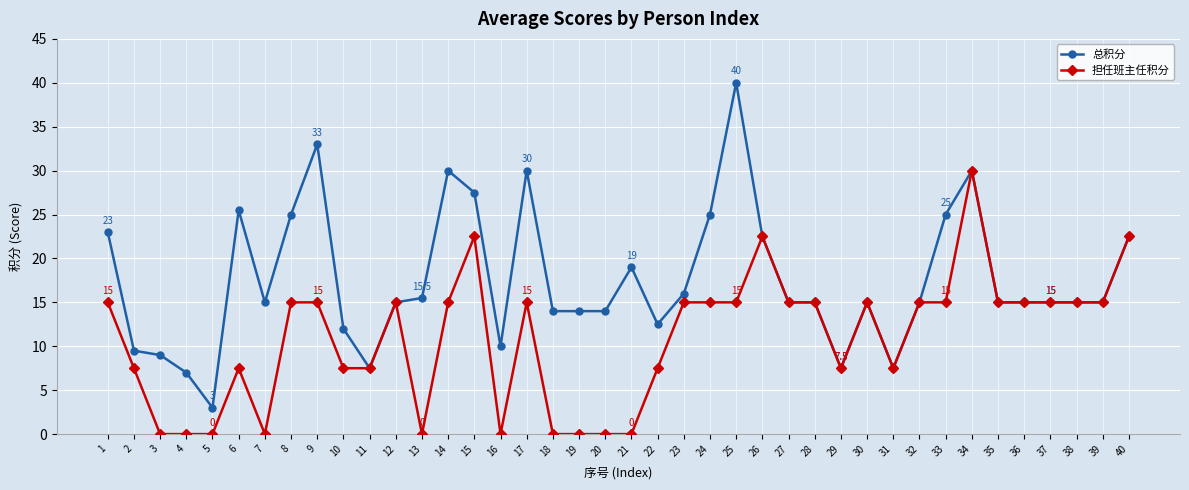

Where is the first local maximum for 总积分?

6